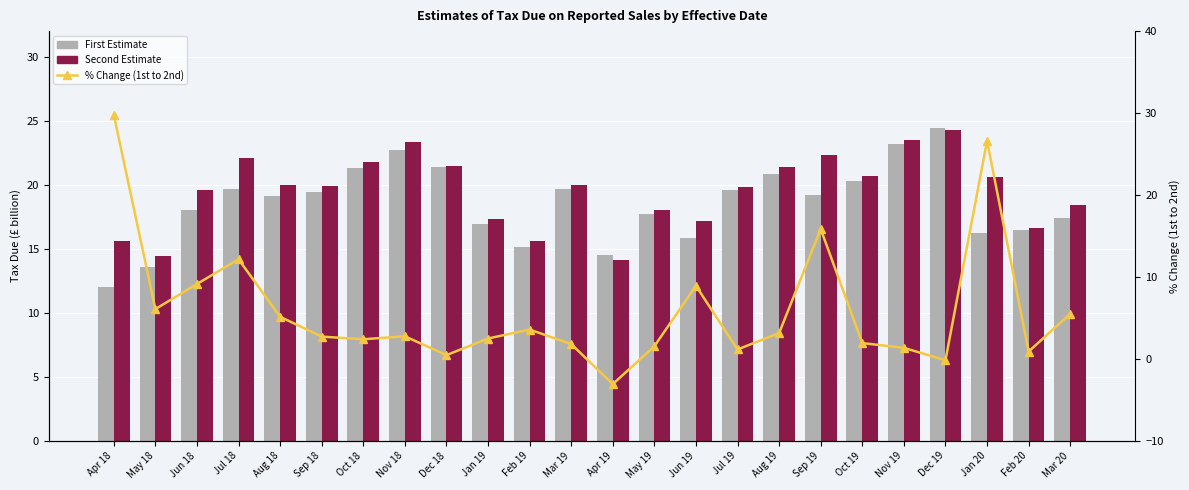

At which label is % Change (1st to 2nd) closest to 13?

Jul 18